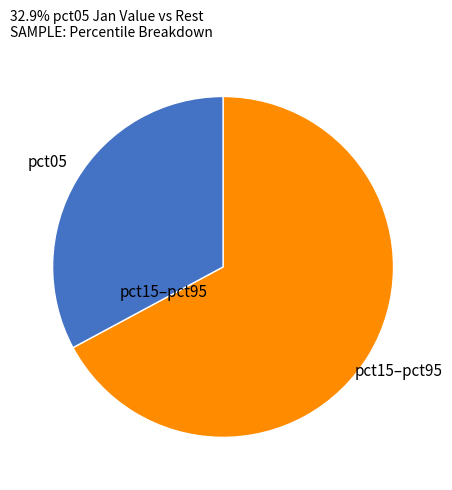

Is there any slice that represents more than half of the pie?

Yes